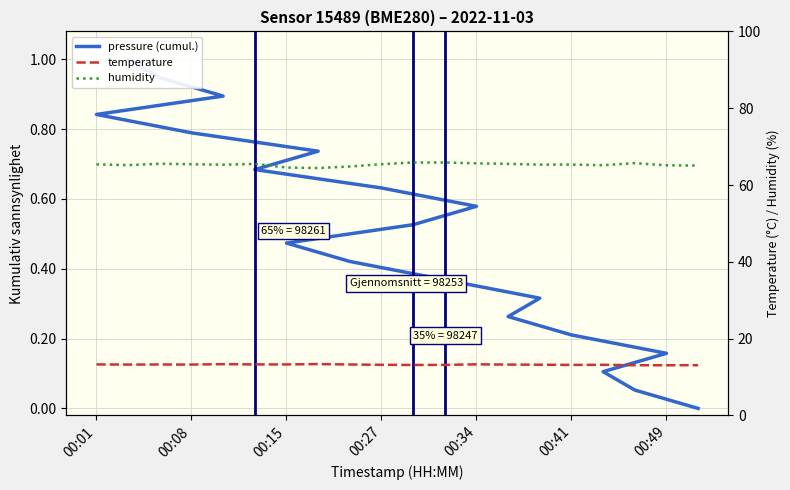

The temperature series shows 22.1 at 7. True or false?

False